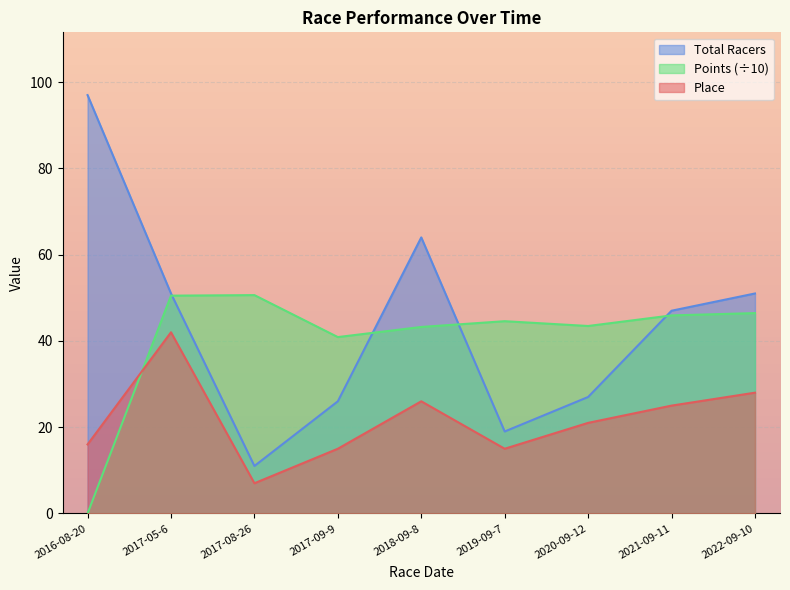

Reading right to left, transcribe all the data shown in this chart.

Place: 2022-09-10=28.0	2021-09-11=25.0	2020-09-12=21.0	2019-09-7=15.0	2018-09-8=26.0	2017-09-9=15.0	2017-08-26=7.0	2017-05-6=42.0	2016-08-20=16.0
Total Racers: 2022-09-10=51.0	2021-09-11=47.0	2020-09-12=27.0	2019-09-7=19.0	2018-09-8=64.0	2017-09-9=26.0	2017-08-26=11.0	2017-05-6=51.0	2016-08-20=97.0
Points: 2022-09-10=46.5	2021-09-11=45.9	2020-09-12=43.5	2019-09-7=44.6	2018-09-8=43.2	2017-09-9=40.9	2017-08-26=50.6	2017-05-6=50.5	2016-08-20=0.0